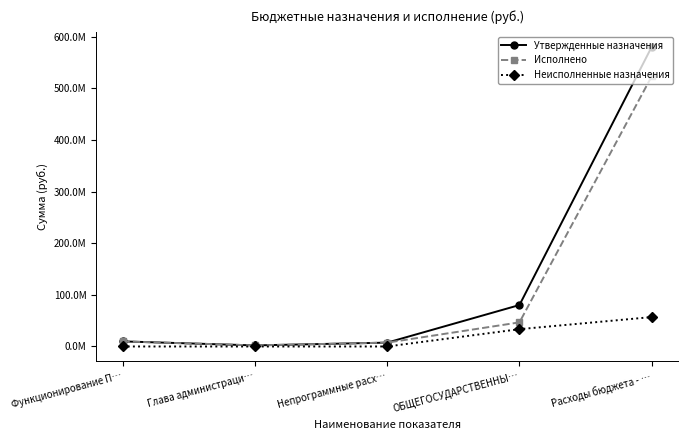

What are all the series names shown in the legend?

Утвержденные назначения, Исполнено, Неисполненные назначения